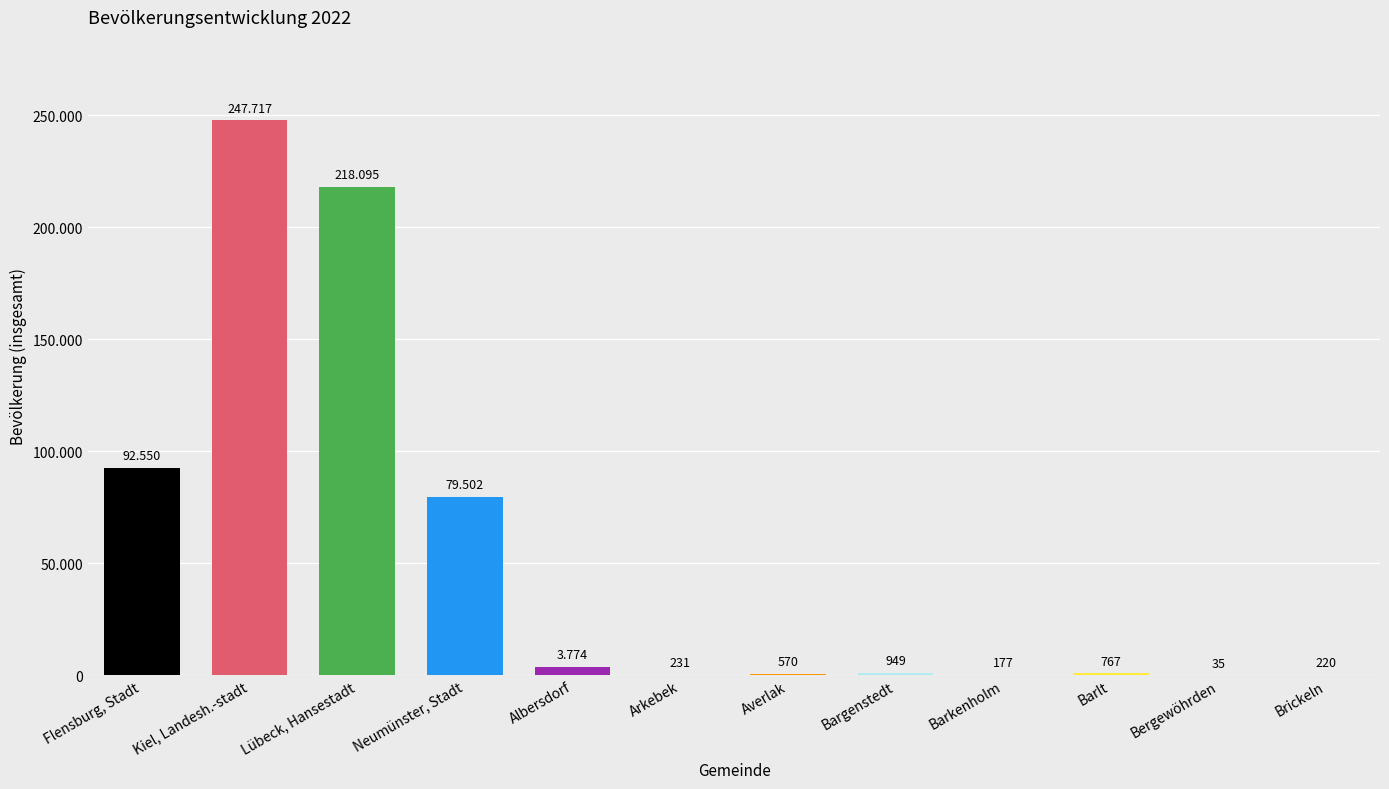

Are the bars horizontal?

No